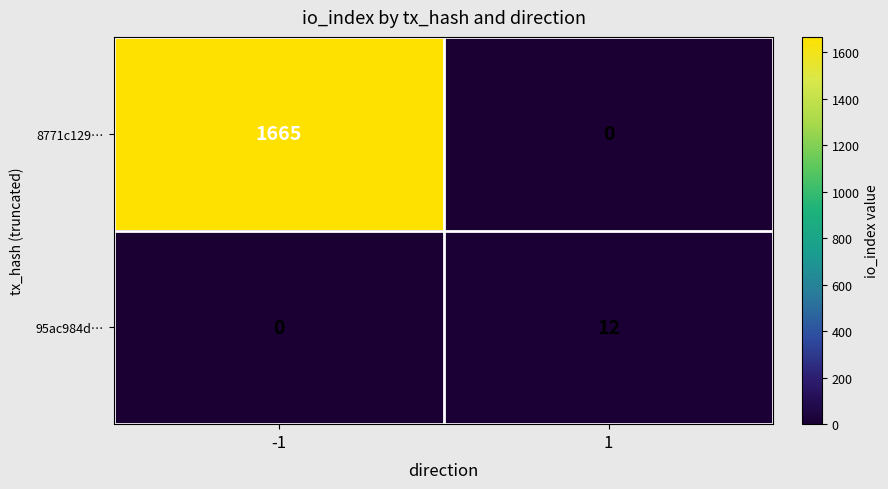

List the series in order of their overall mean, highest first.

8771c129…, 95ac984d…